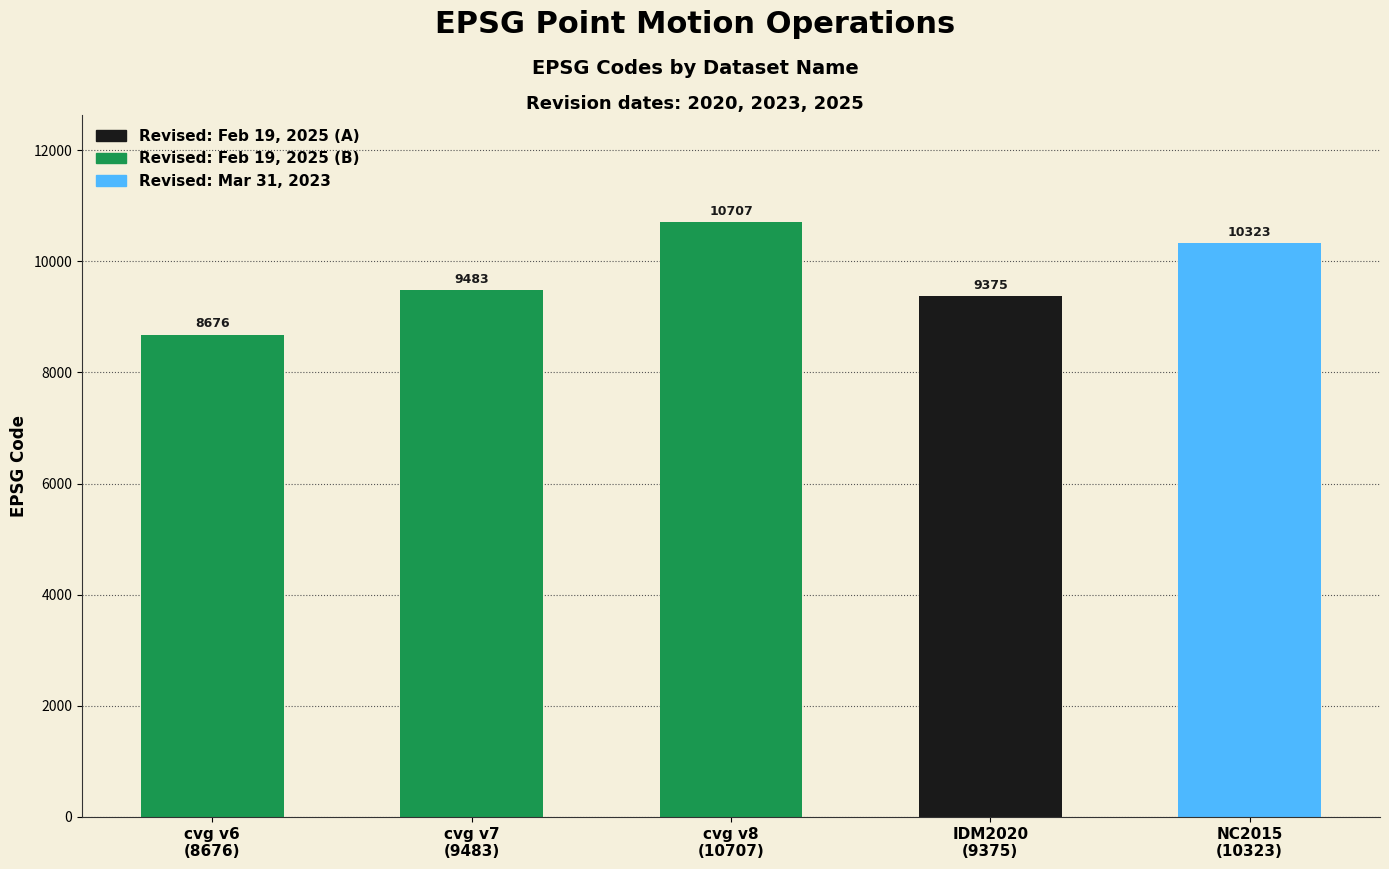

What is the difference between the values at Canada velocity grid v6 and New Caledonia velocity model 2015?

1647